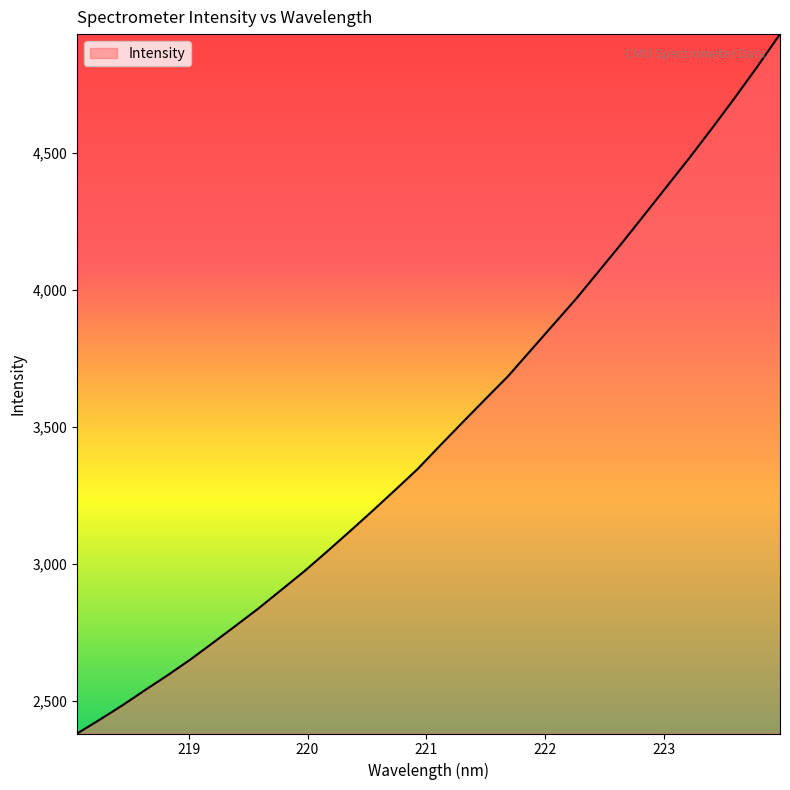

What is the difference between the maximum and minimum values?

2552.3